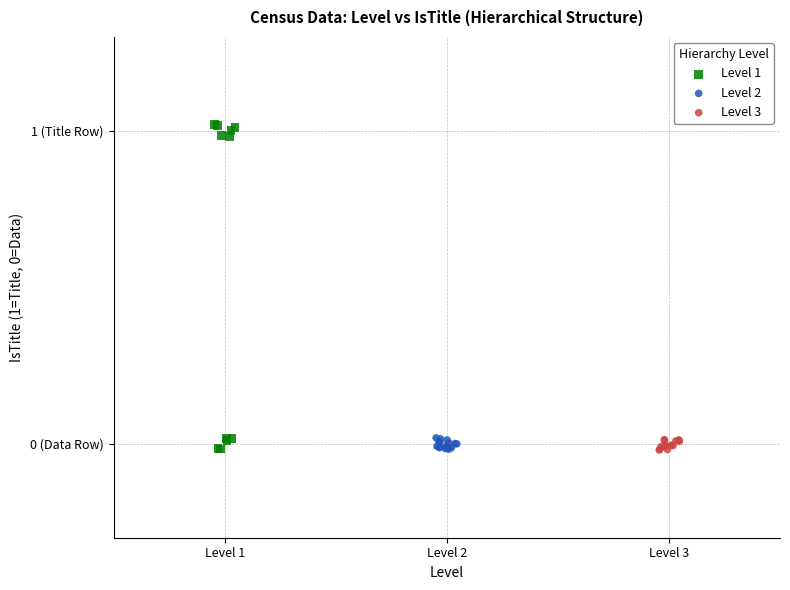

What are all the series names shown in the legend?

Level 1, Level 2, Level 3